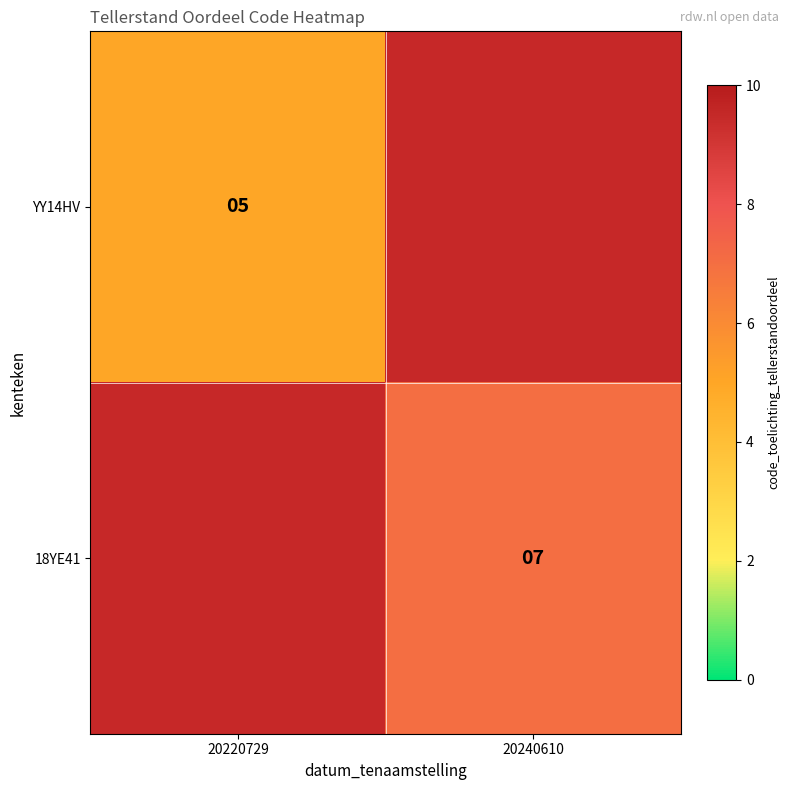

Rank the series by their maximum value, from lowest to highest.

YY14HV, 18YE41